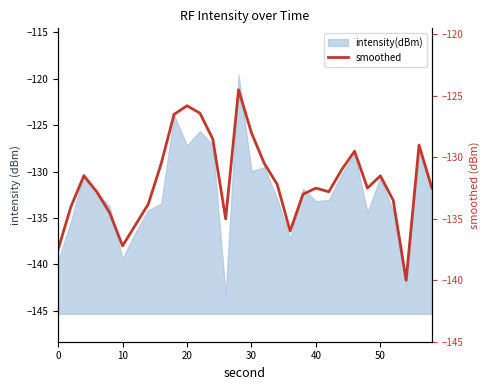

At which label is the value closest to -132?

17